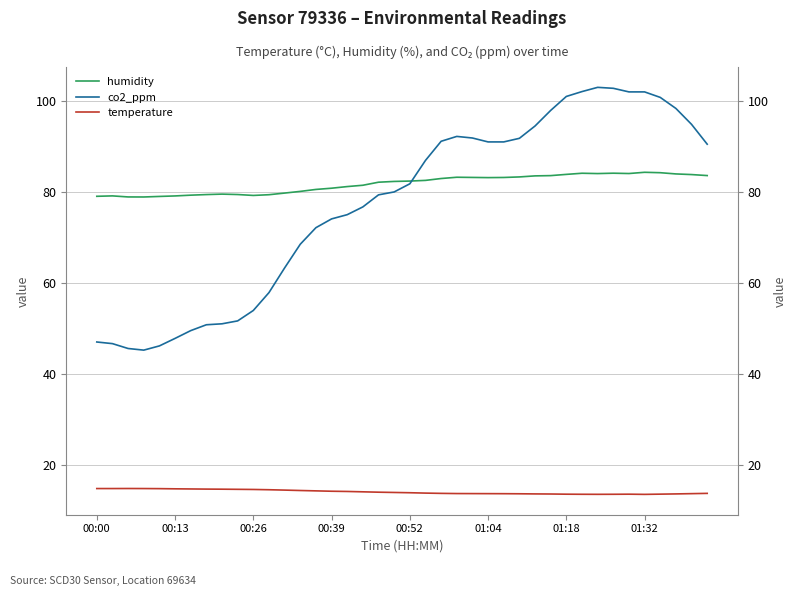

How many lines are shown in the chart?

3